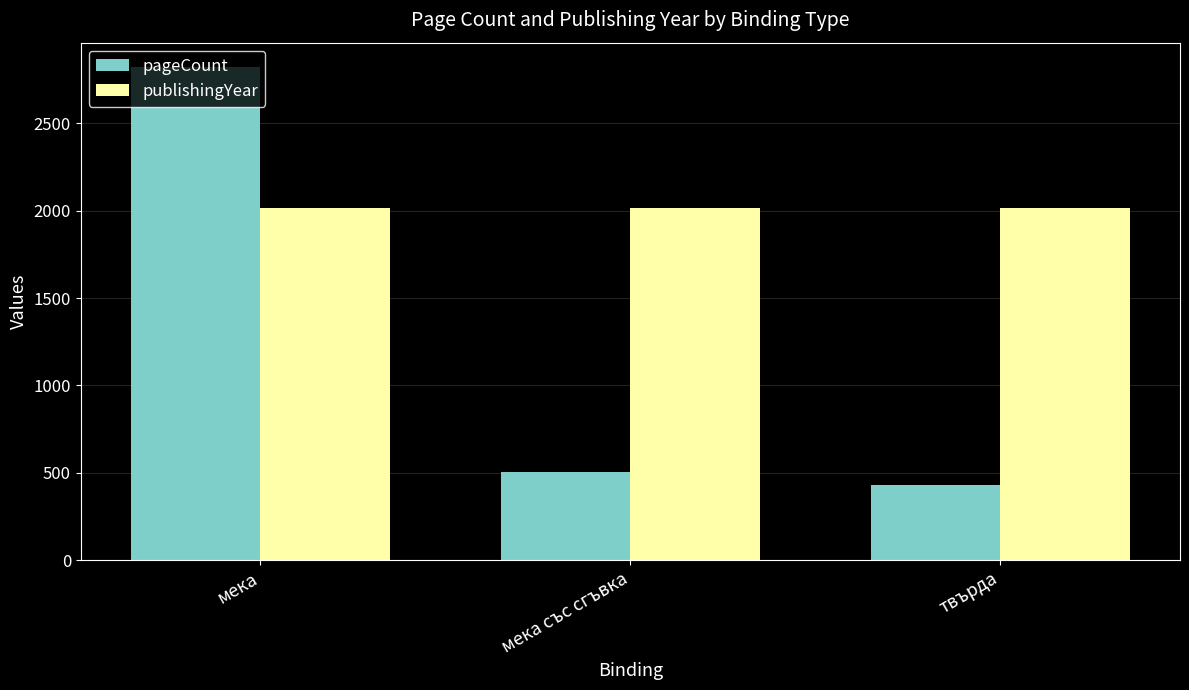

At which category is the sum across all series the highest?

мека